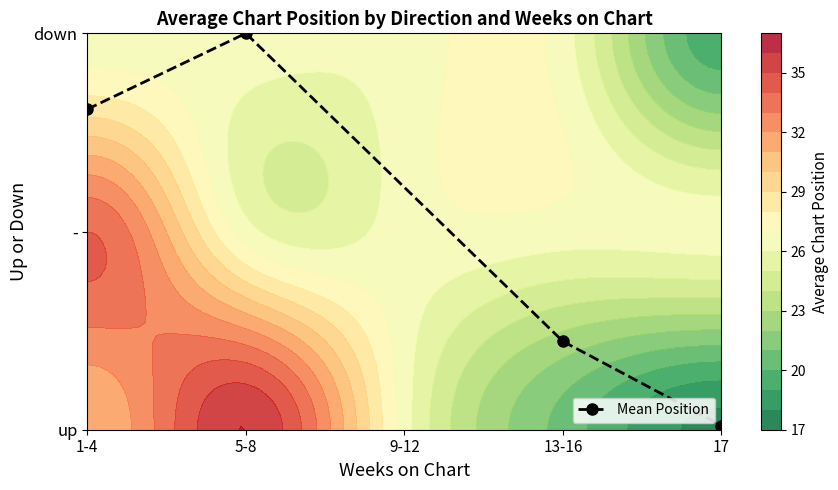

Which label corresponds to the largest value in the chart?

5-8